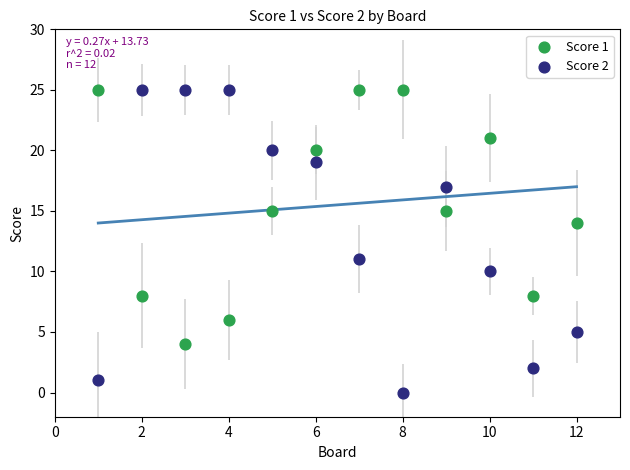

Which series contains the lowest Y value?

Score 2